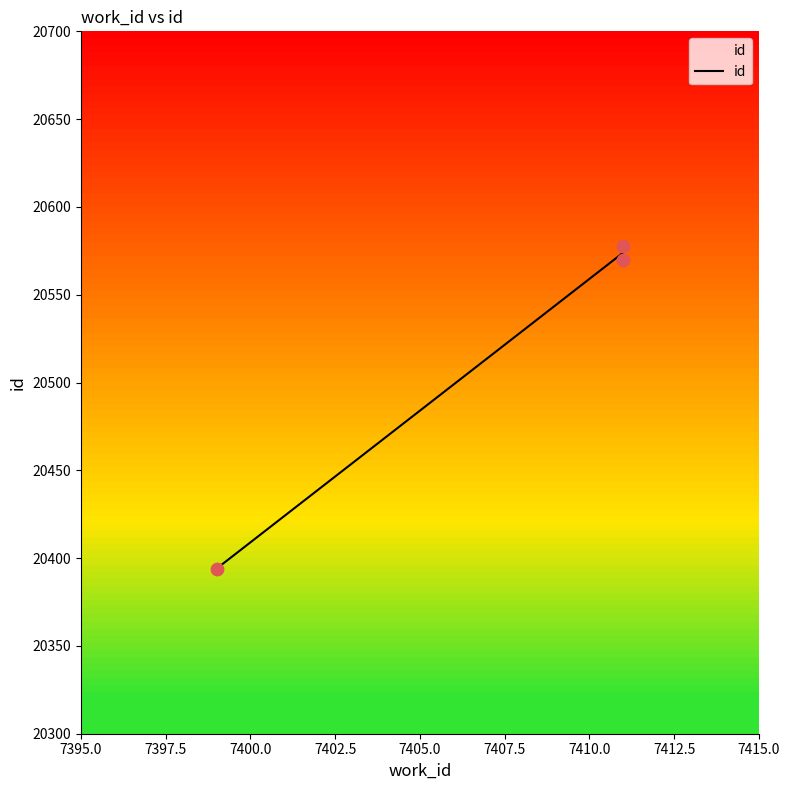

What is the ratio of the value at 7411 to the value at 7411?

1.0